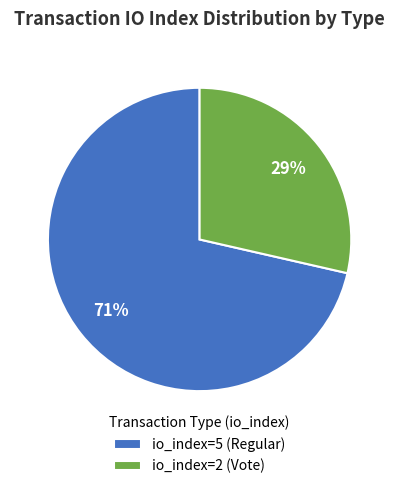

The io_index=2 (Vote) slice represents 29% of the pie. True or false?

True